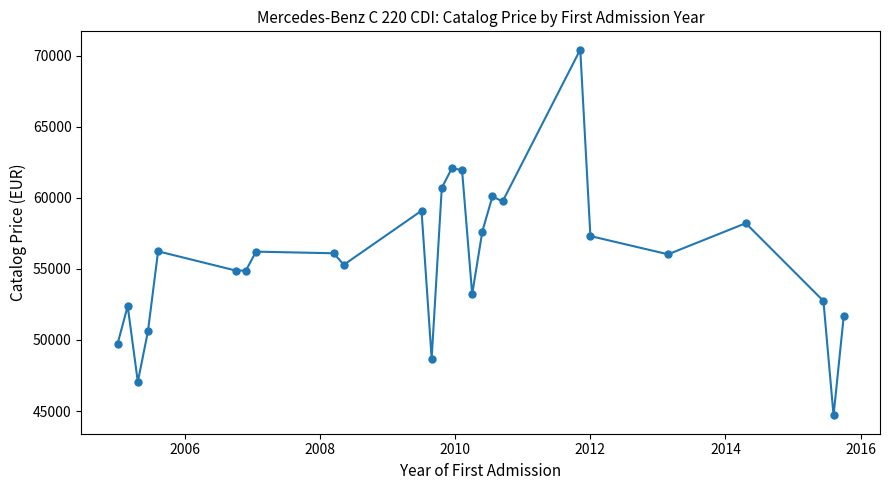

True or false: there are more than 0 points higher than both neighbors.

True